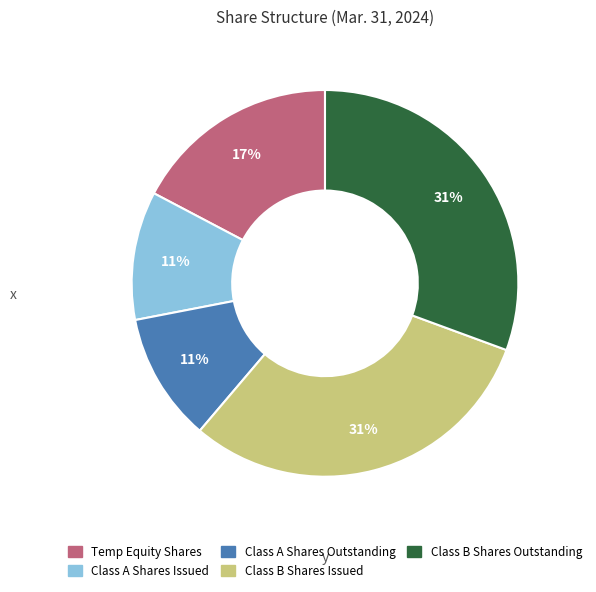

To the nearest percent, what is the difference between the largest and smallest slice percentages?

20%